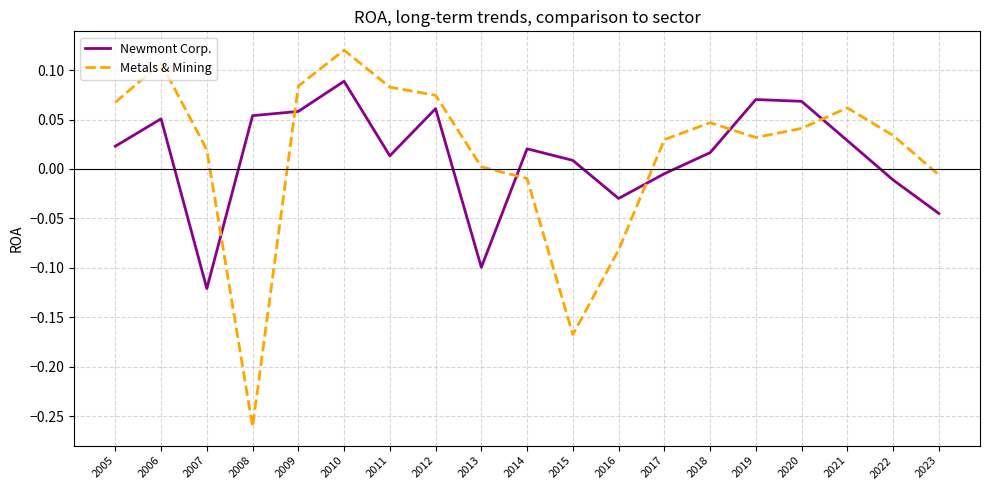

Which series has the widest spread of values?

Metals & Mining